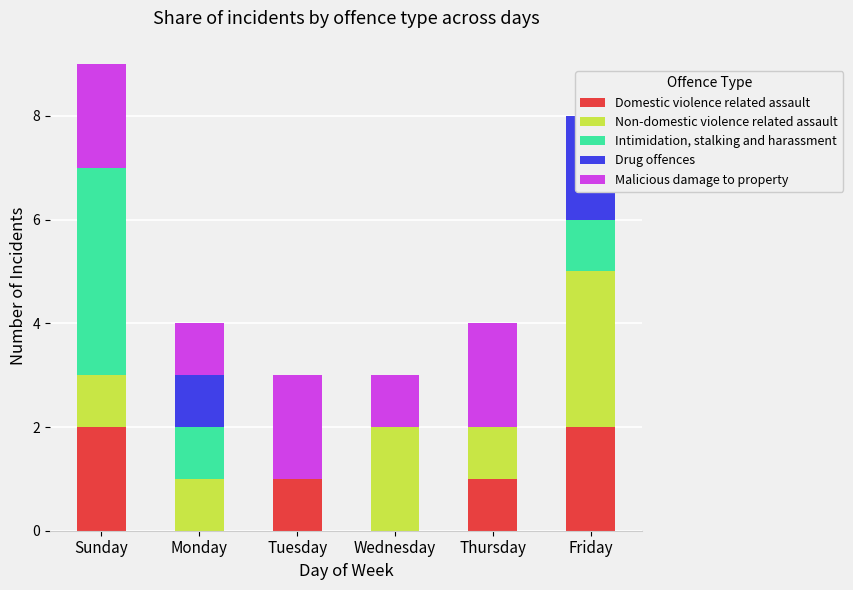

Which series has the largest total across all categories?

Non-domestic violence related assault